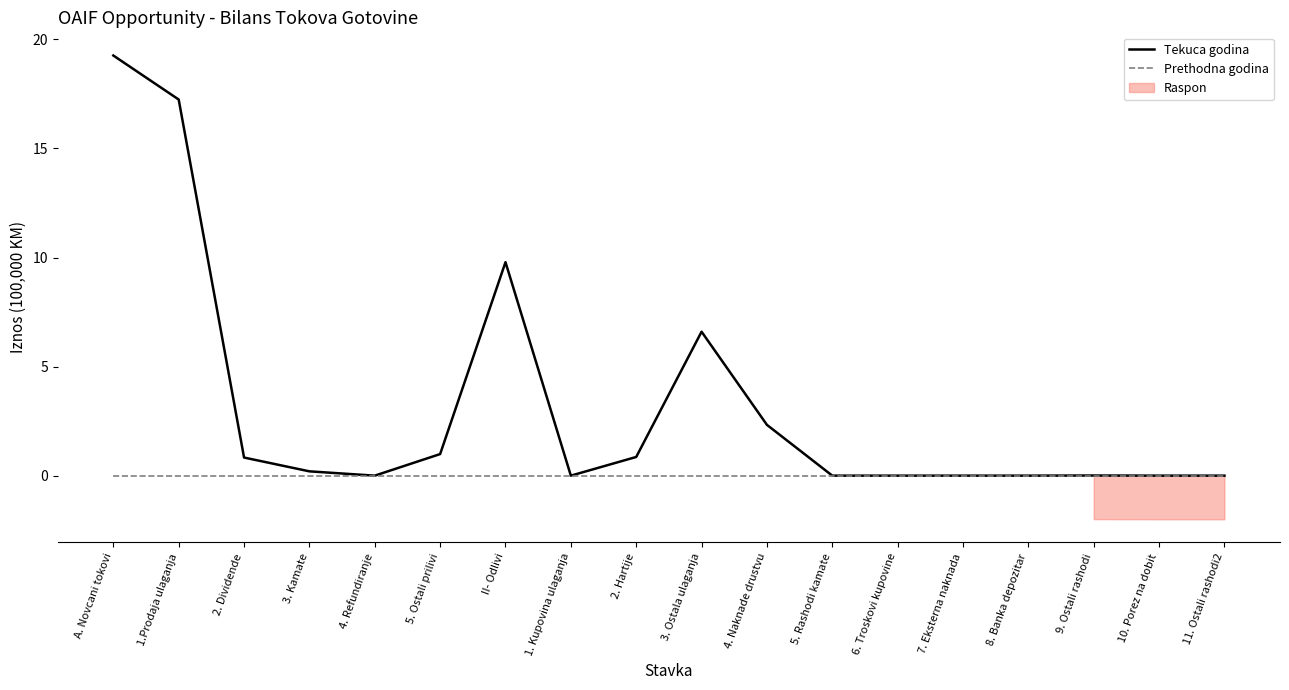

List the labels in order of Prethodna godina value, smallest first.

A. Novcani tokovi, 1.Prodaja ulaganja, 2. Dividende, 3. Kamate, 4. Refundiranje, 5. Ostali prilivi, II- Odlivi, 1. Kupovina ulaganja, 2. Hartije, 3. Ostala ulaganja, 4. Naknade drustvu, 5. Rashodi kamate, 6. Troskovi kupovine, 7. Eksterna naknada, 8. Banka depozitar, 9. Ostali rashodi, 10. Porez na dobit, 11. Ostali rashodi2